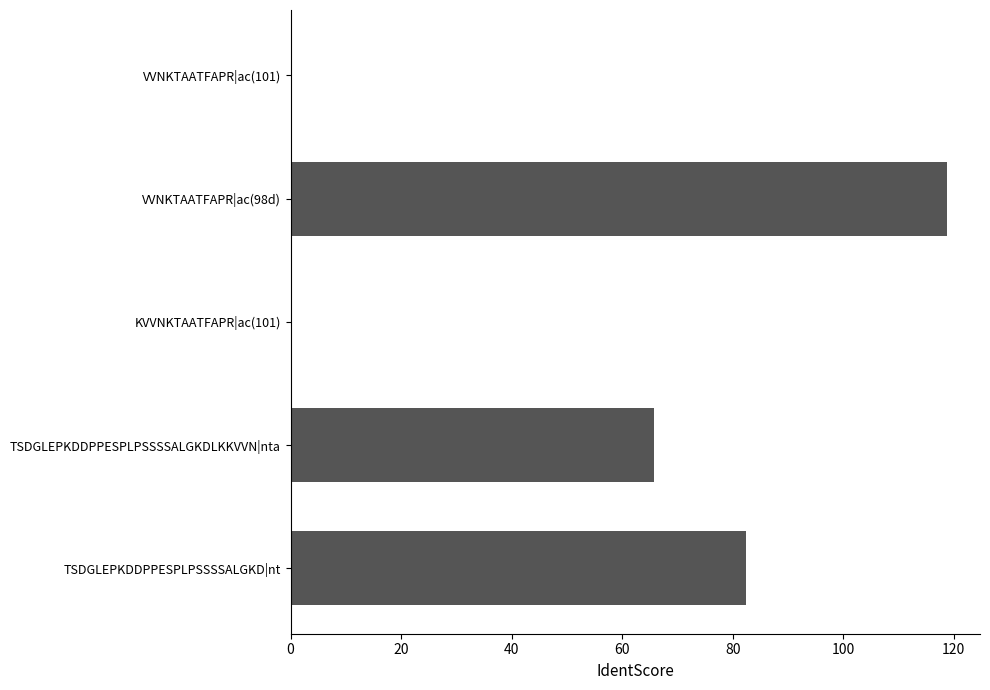

What is the greatest value displayed?

118.8